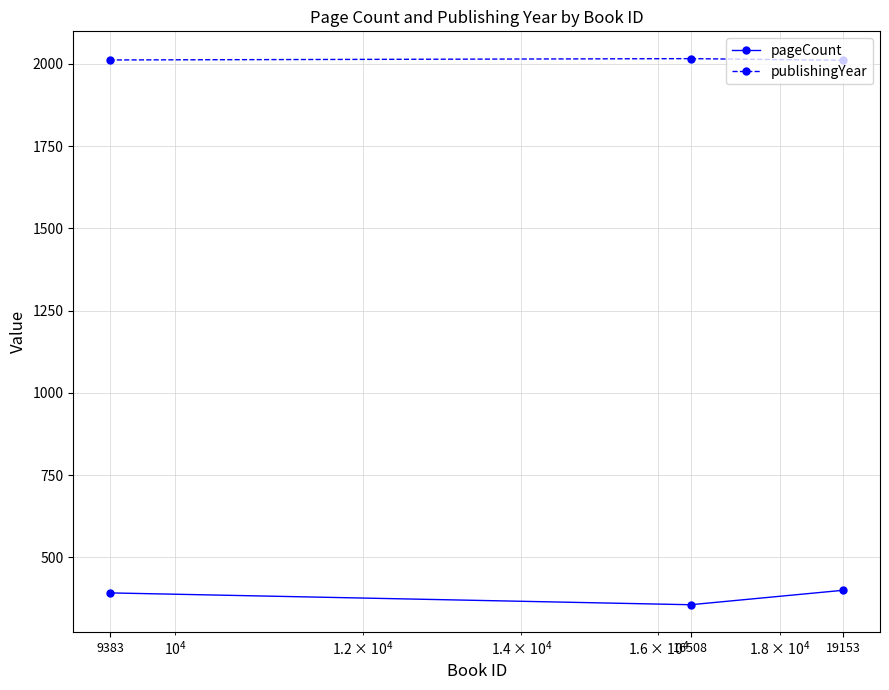

At which label does pageCount reach its peak?

19153